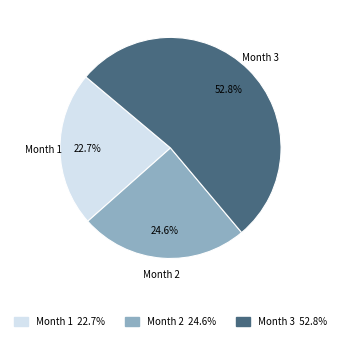

Is there any slice that represents more than half of the pie?

Yes